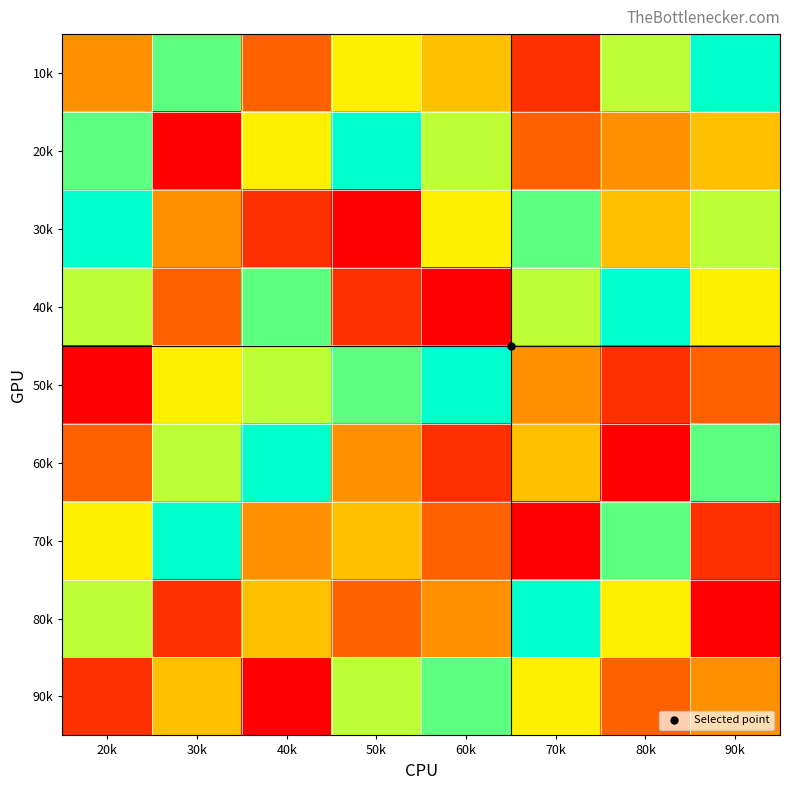

Reading right to left, list all the values displayed in this chart.

10k: 90k=9	80k=7	70k=2	60k=5	50k=6	40k=3	30k=8	20k=4
20k: 90k=5	80k=4	70k=3	60k=7	50k=9	40k=6	30k=1	20k=8
30k: 90k=7	80k=5	70k=8	60k=6	50k=1	40k=2	30k=4	20k=9
40k: 90k=6	80k=9	70k=7	60k=1	50k=2	40k=8	30k=3	20k=7
50k: 90k=3	80k=2	70k=4	60k=9	50k=8	40k=7	30k=6	20k=1
60k: 90k=8	80k=1	70k=5	60k=2	50k=4	40k=9	30k=7	20k=3
70k: 90k=2	80k=8	70k=1	60k=3	50k=5	40k=4	30k=9	20k=6
80k: 90k=1	80k=6	70k=9	60k=4	50k=3	40k=5	30k=2	20k=7
90k: 90k=4	80k=3	70k=6	60k=8	50k=7	40k=1	30k=5	20k=2